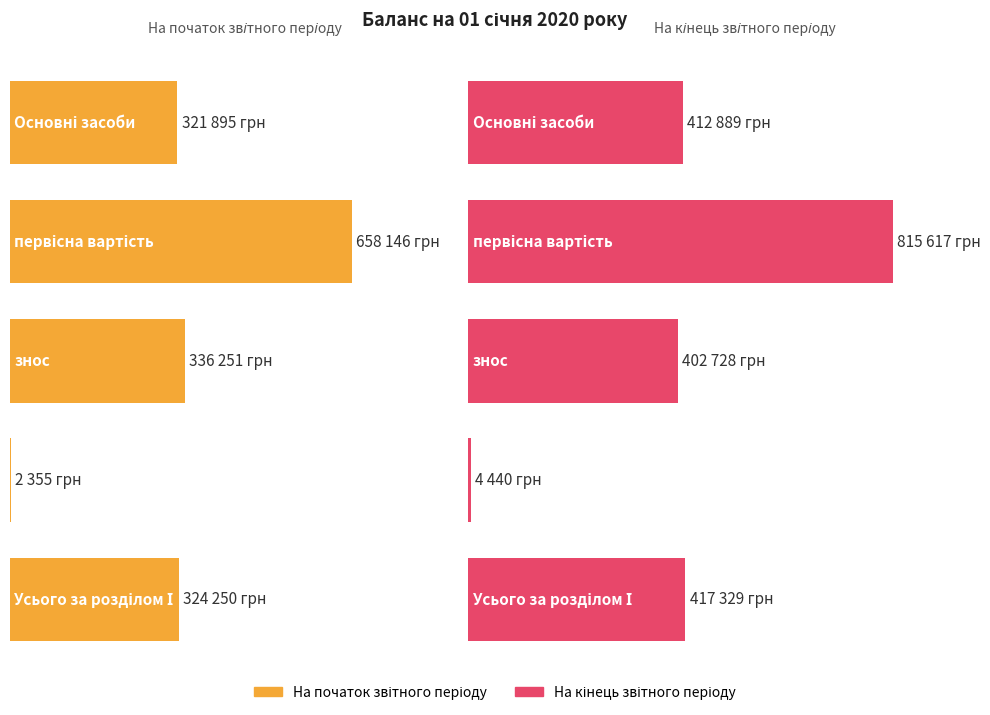

Which series has the widest spread of values?

На кінець звітного періоду